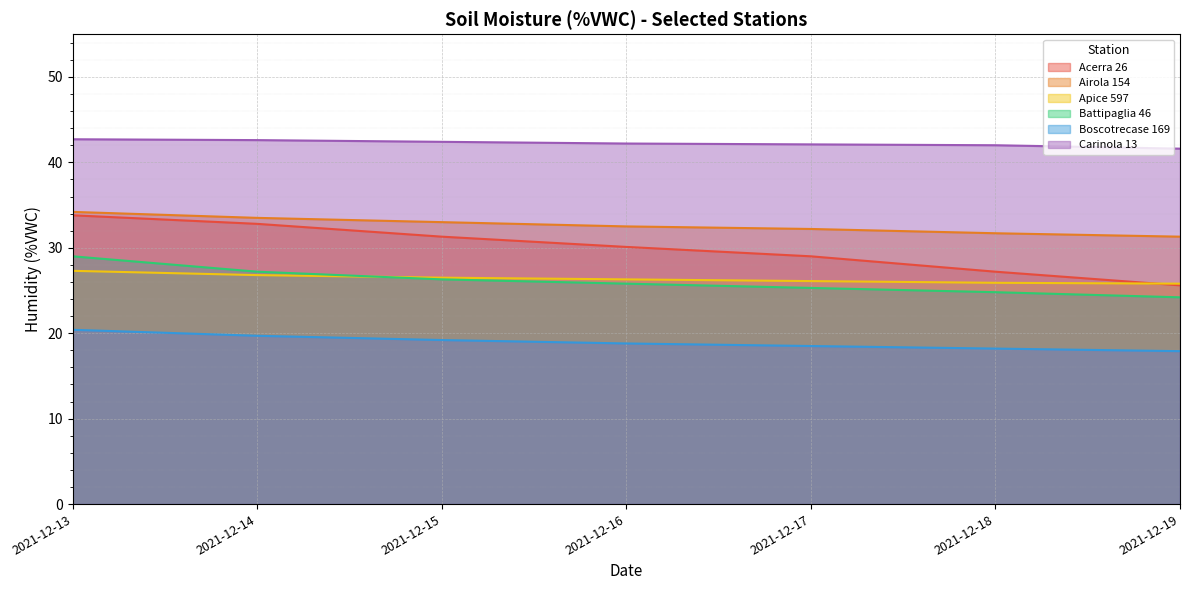

What is the sum of the Airola 154 values at 2021-12-19 and 2021-12-18?

63.0